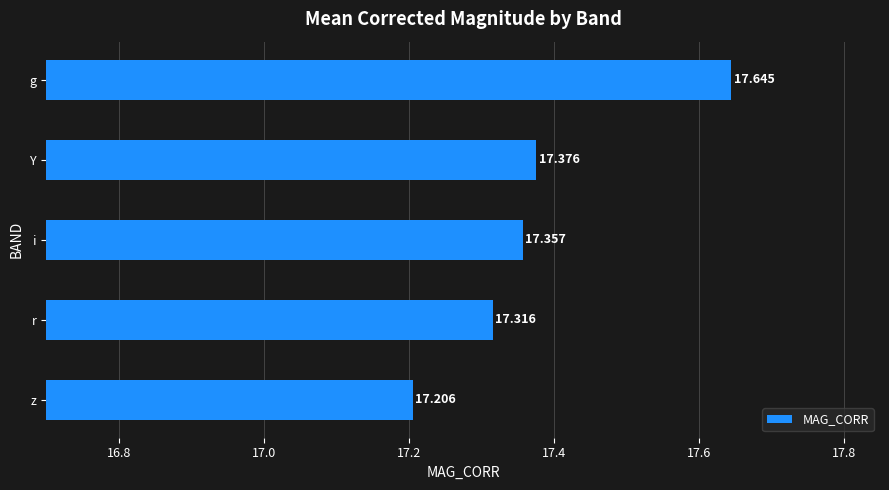

What is the greatest value displayed?

17.6